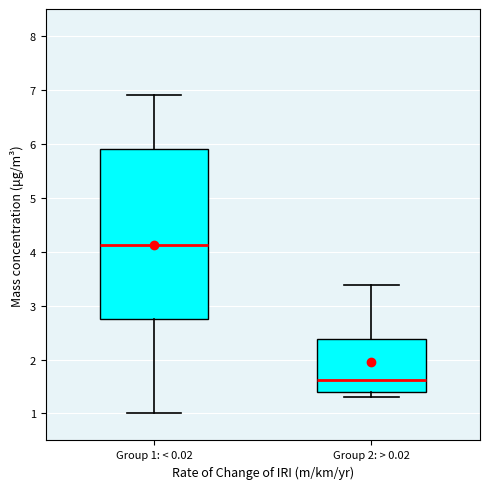

Comparing the boxes themselves (not the whiskers), which one is the tallest?

Group 1: < 0.02